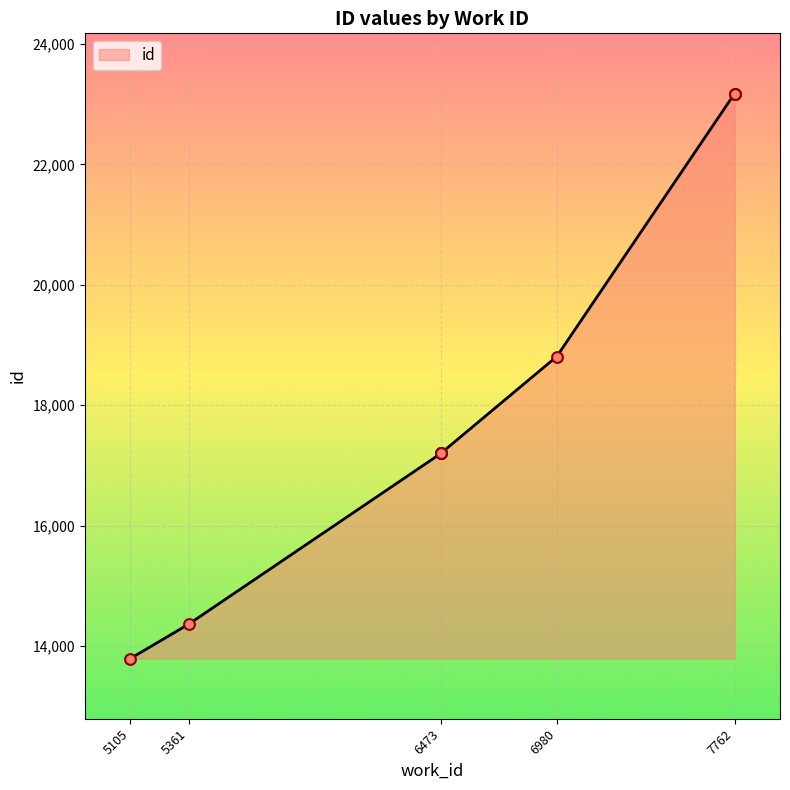

What is the change in value from 6473 to 7762?

+5968